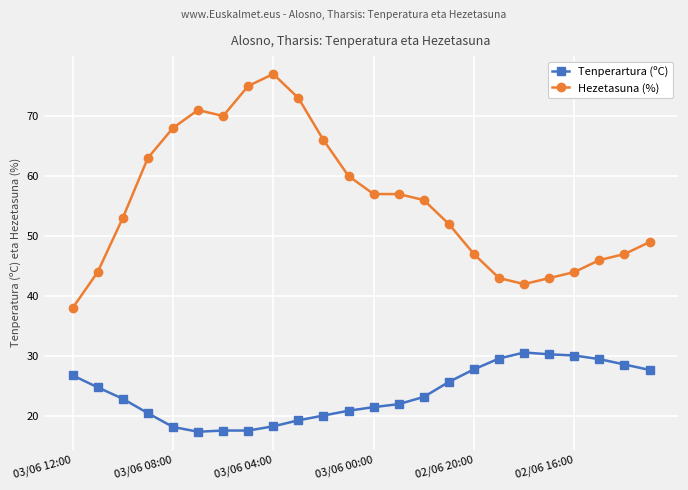

Rank the series by their average value, from highest to lowest.

Hezetasuna (%), Tenperartura (ºC)